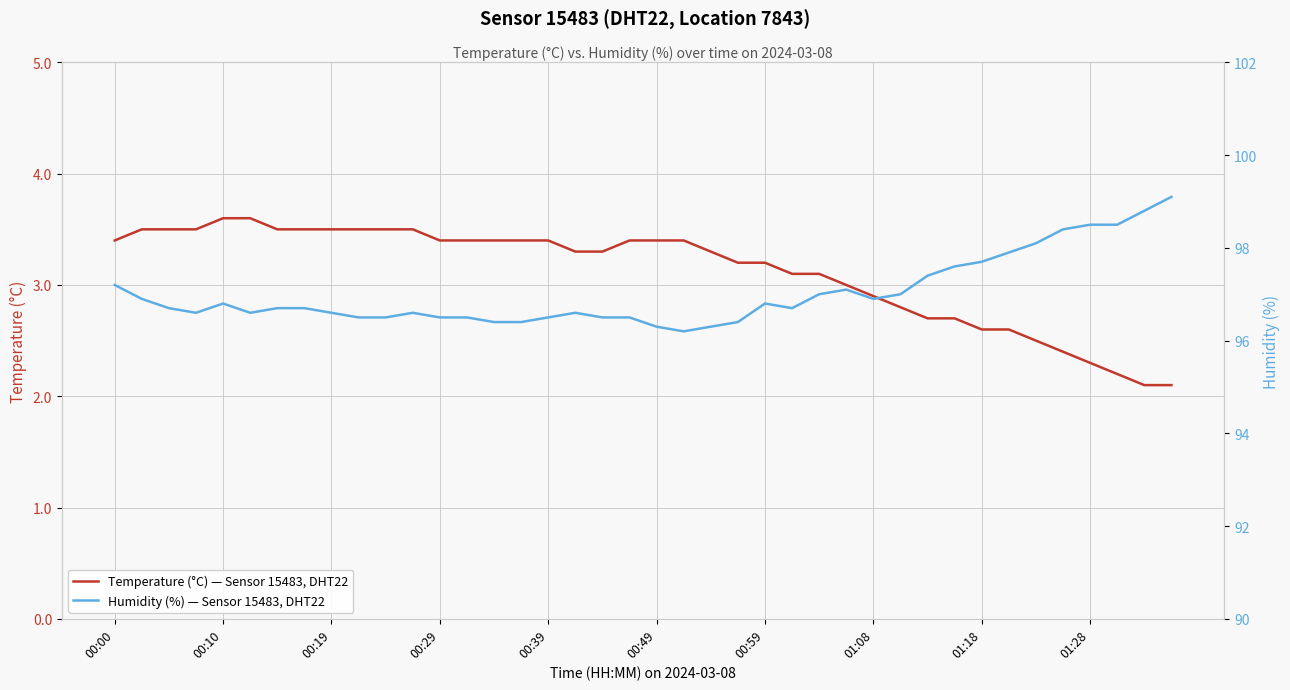

Rank the series by their maximum value, from lowest to highest.

Temperature (°C) — Sensor 15483, DHT22, Humidity (%) — Sensor 15483, DHT22